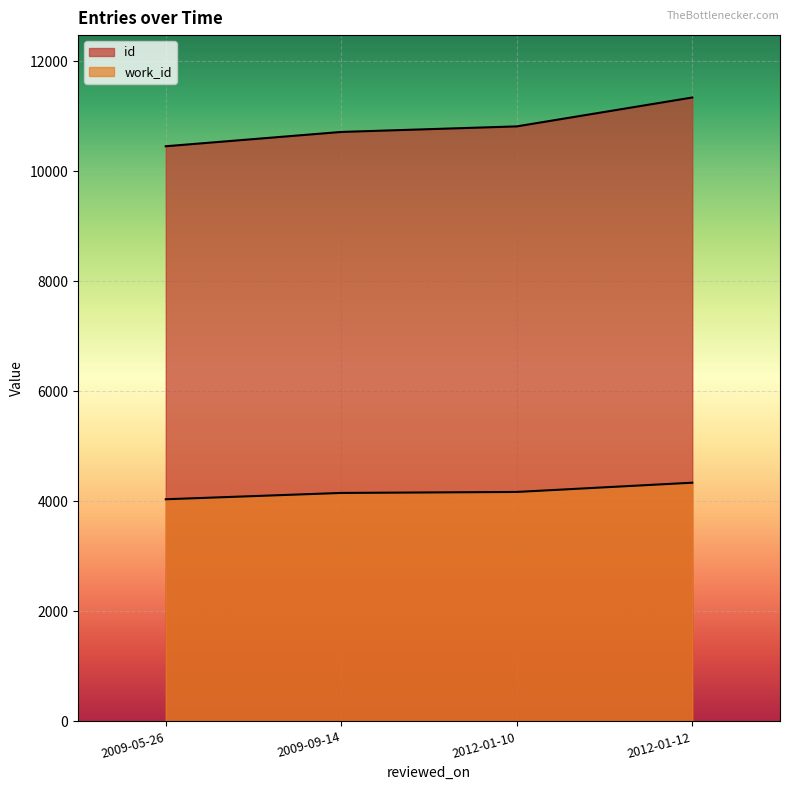

True or false: id and work_id intersect in this chart.

False